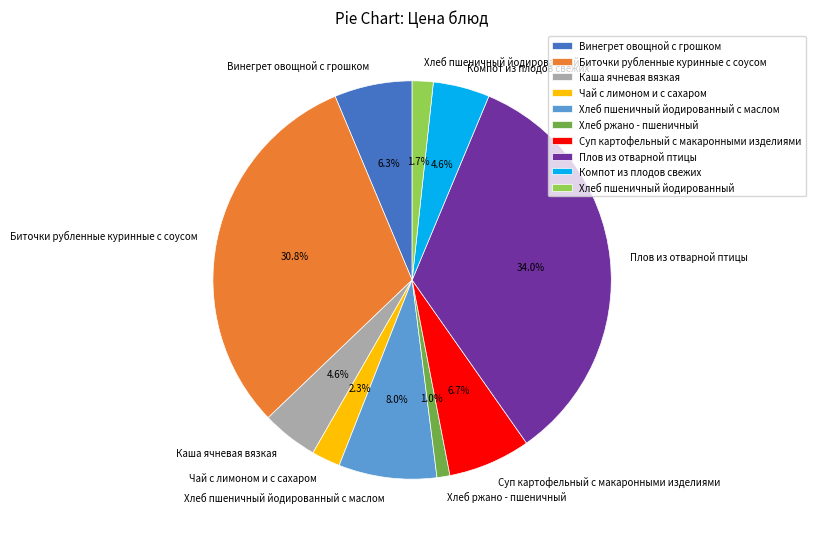

Count the number of slices in the pie.

10